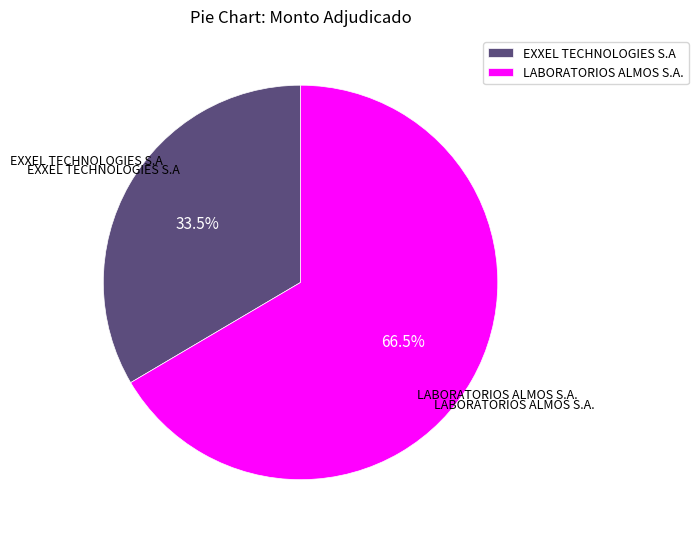

Is there a majority slice in this chart?

Yes